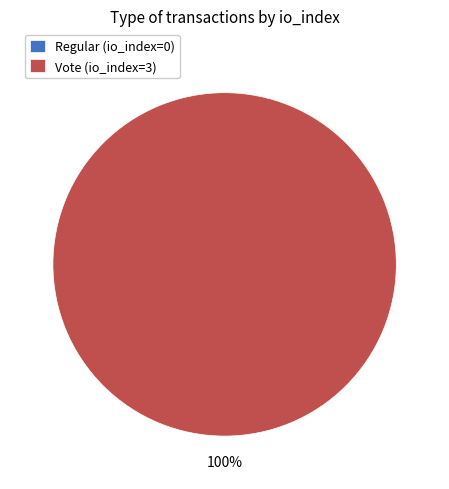

What is the total percentage of Vote and Regular?

100.0%